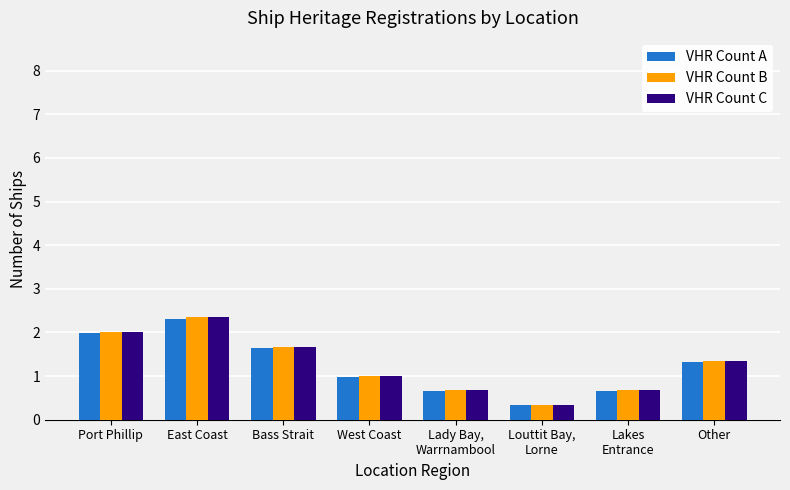

What is the approximate value of VHR Count A at West Coast?

1.0